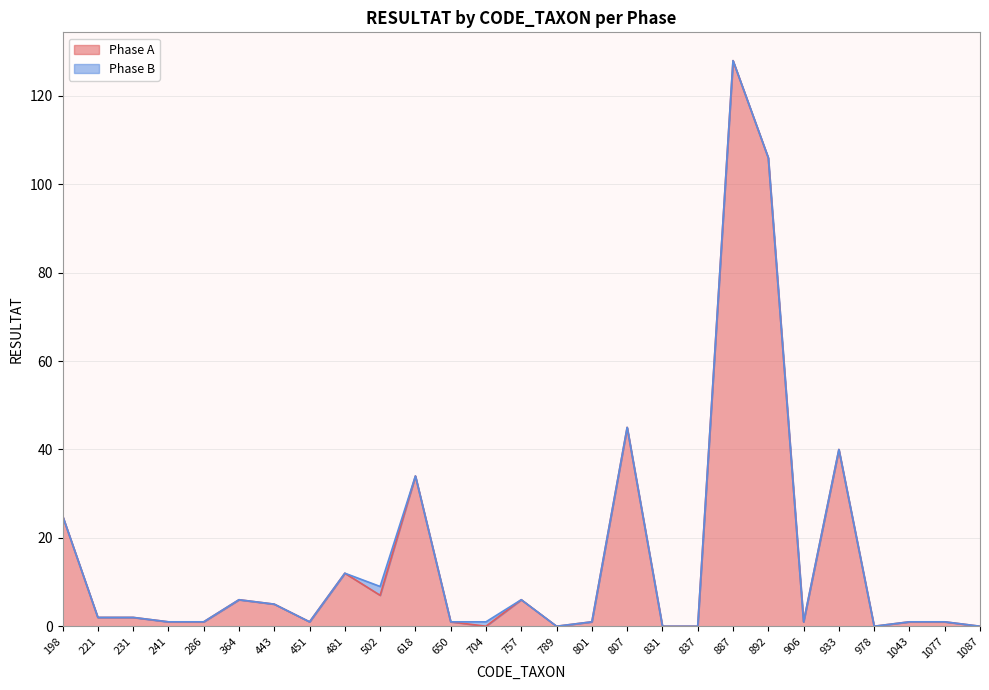

The value at 198 is 14. True or false?

False